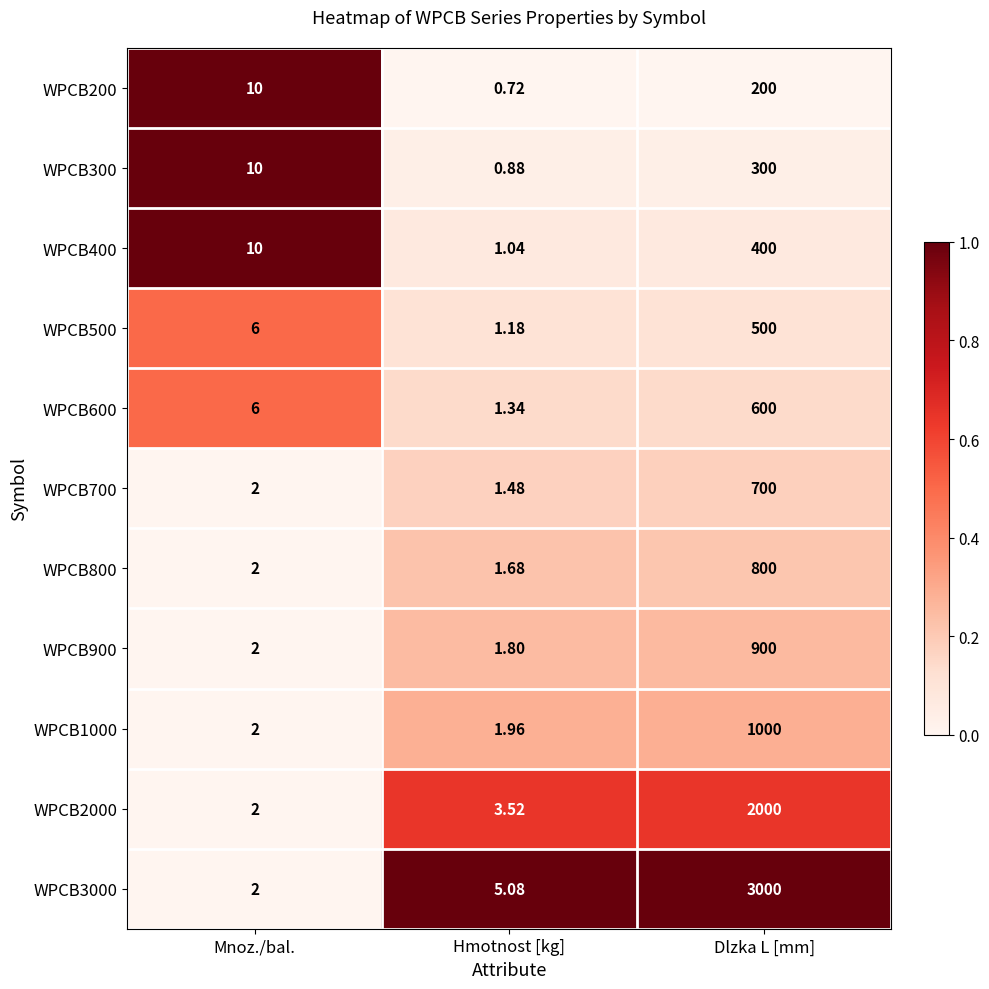

At which category is the sum across all series the highest?

Dlzka L [mm]